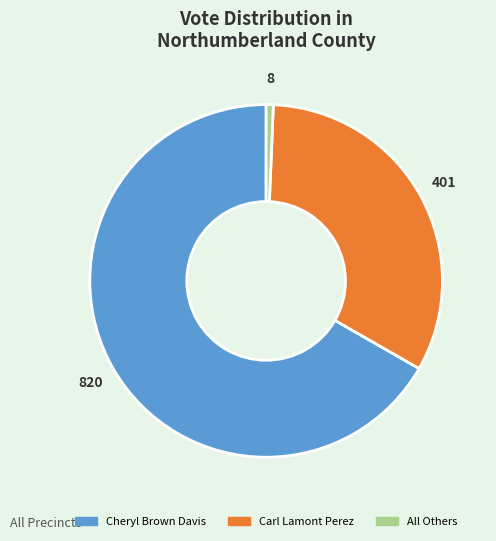

Combined, do Carl Lamont Perez and Cheryl Brown Davis account for over 50%?

Yes